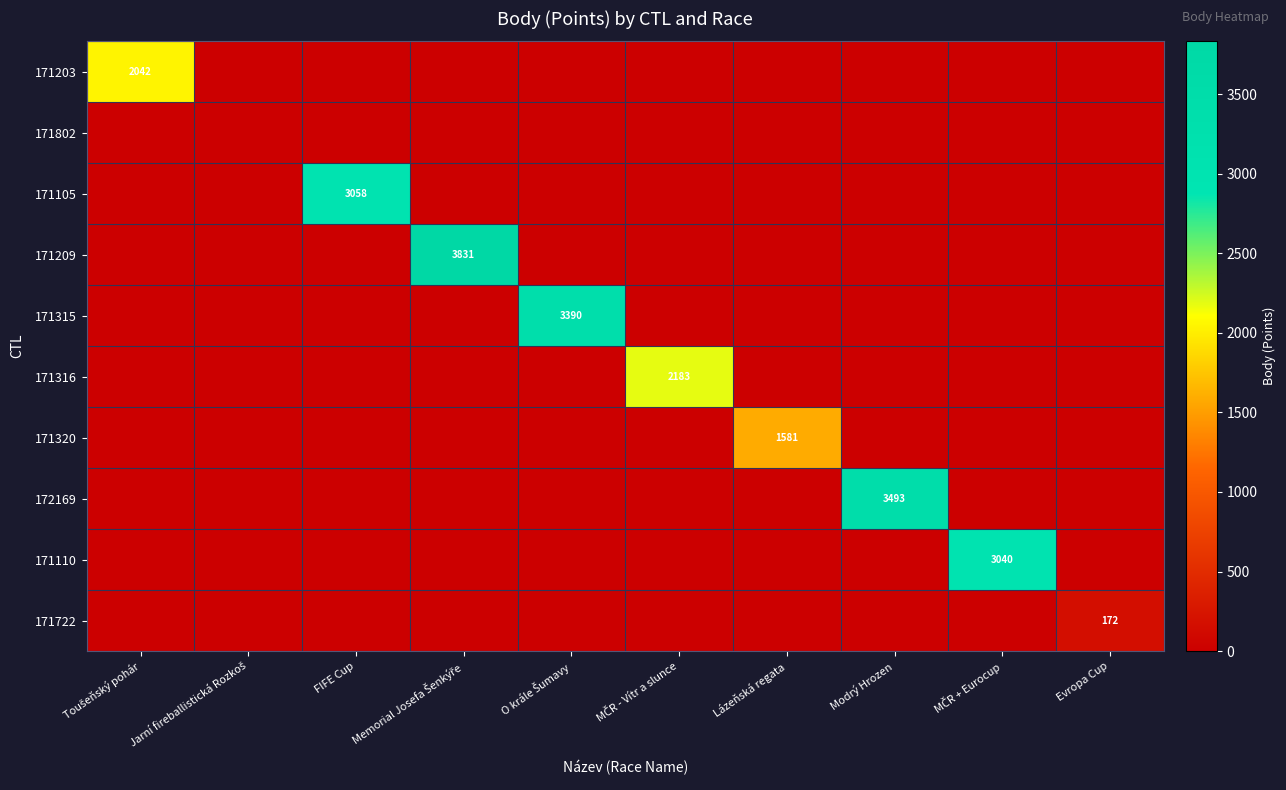

What is the spread (max minus min) of values at O krále Šumavy?

3390